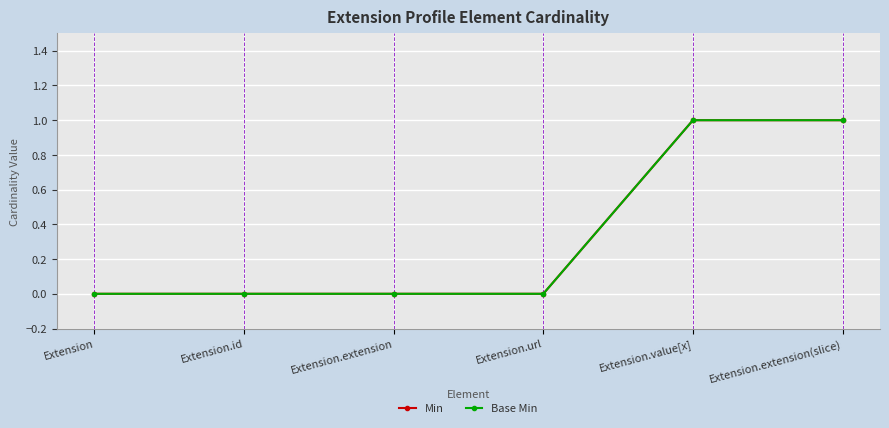

How many values in the Min series exceed 0?

2